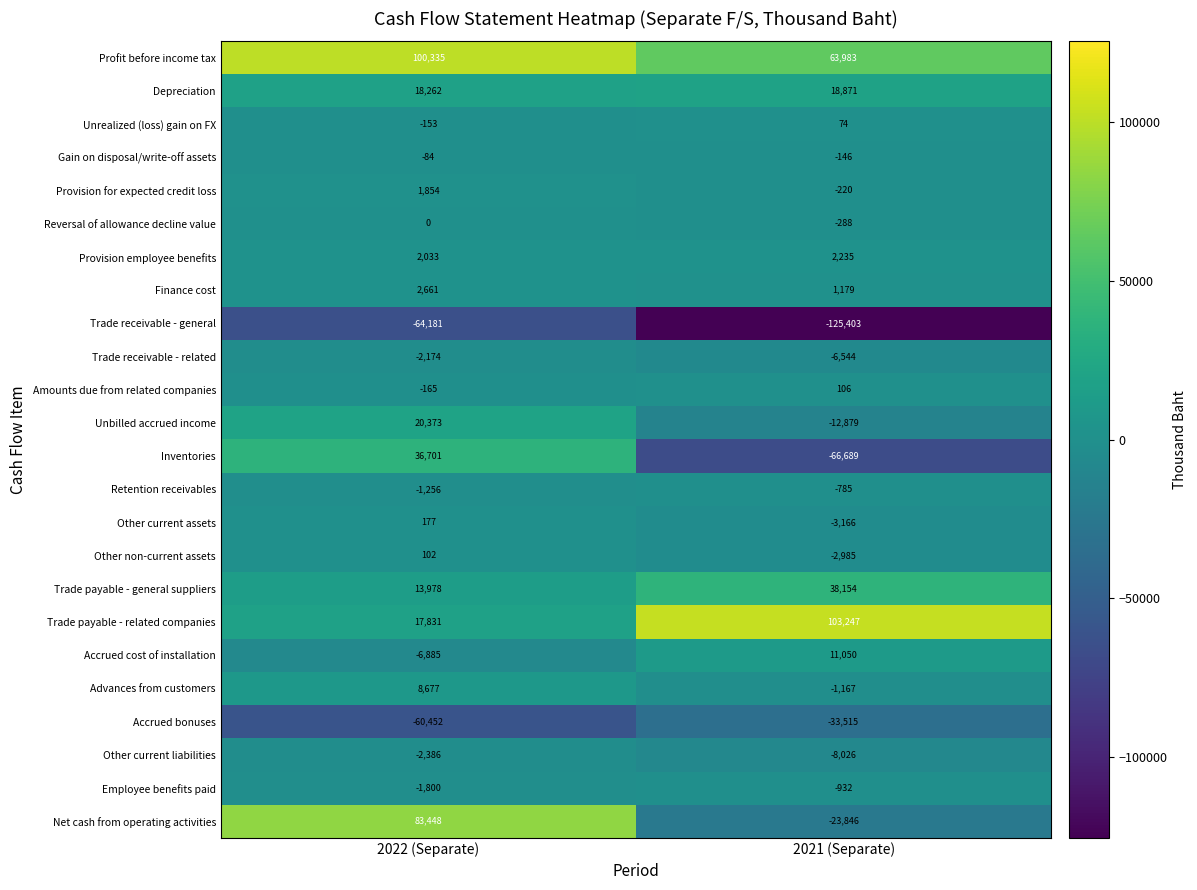

What is the total value across all series at 2021 (Separate)?

-47692